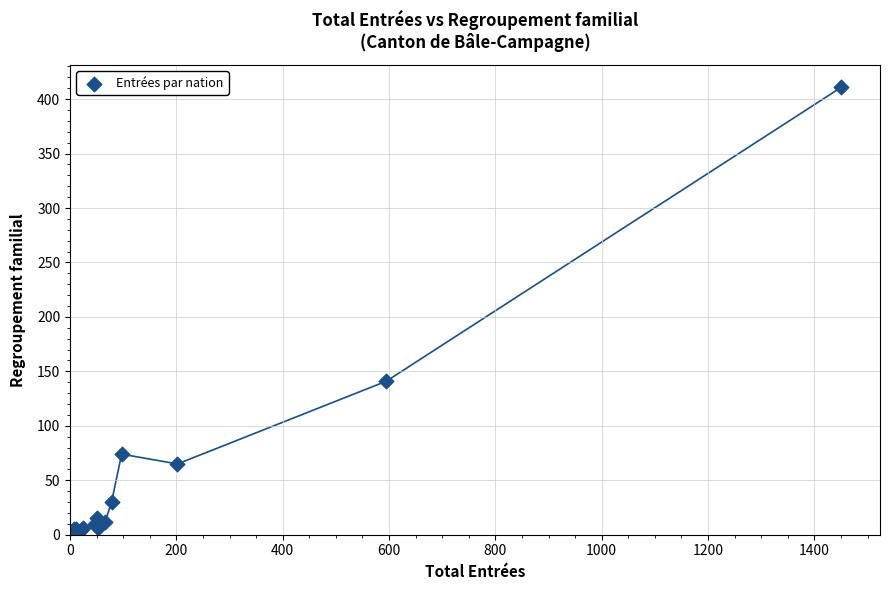

What Y value in the scatter plot is closest to 205?

141